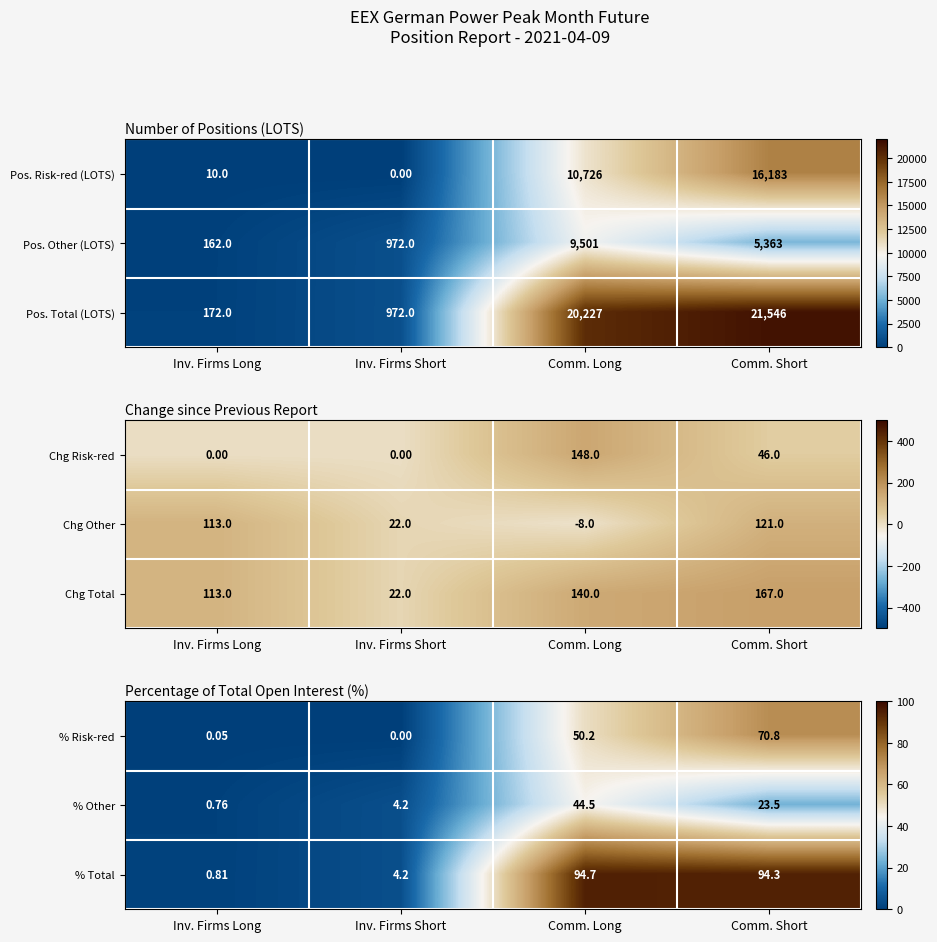

Is it true that % Risk-red equals 50.2 at Comm. Long?

True